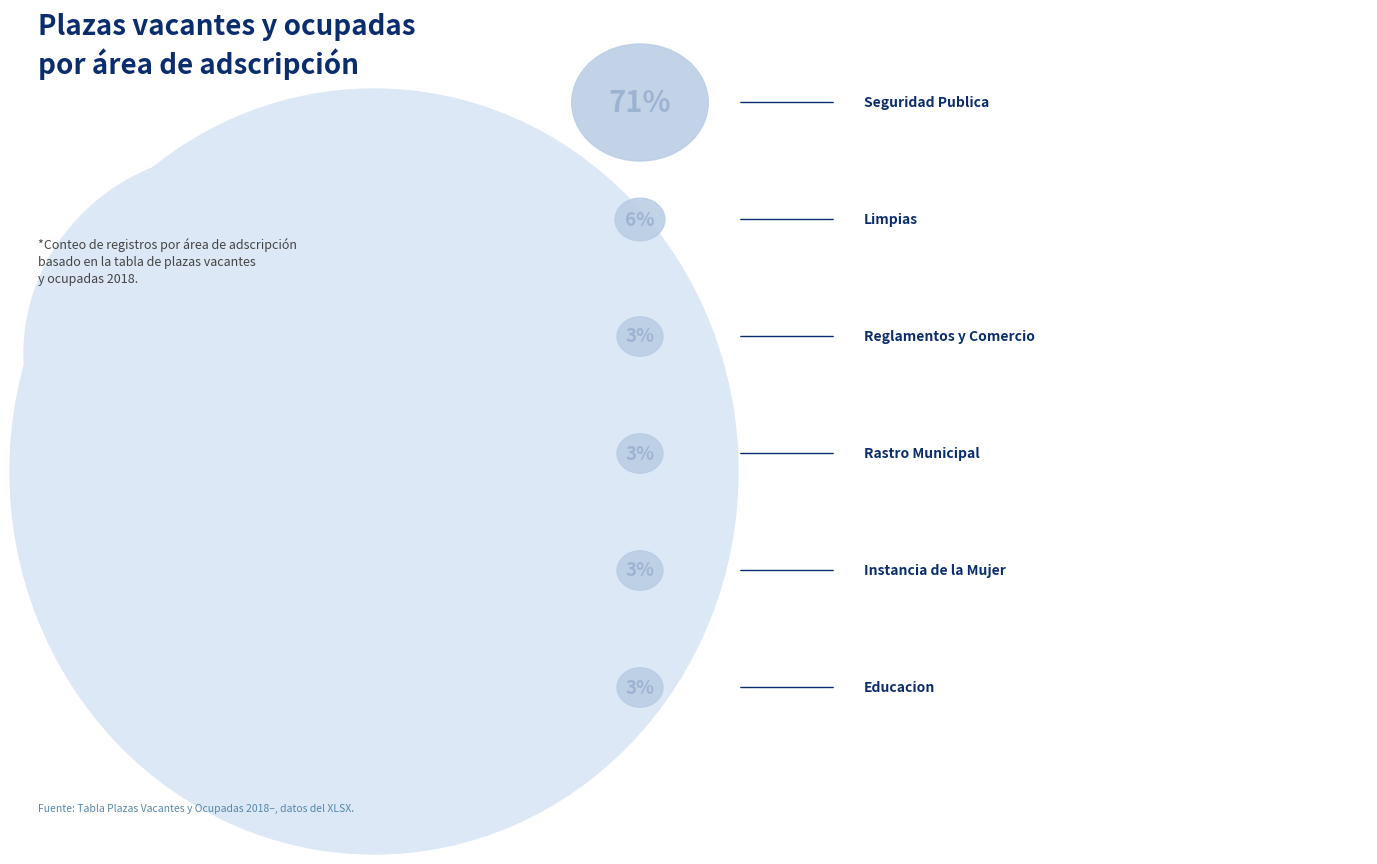

True or false: Instancia de la Mujer accounts for 1% of the total.

False